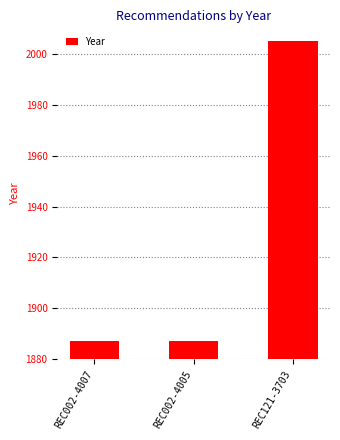

What is the difference between the maximum and minimum values?

118